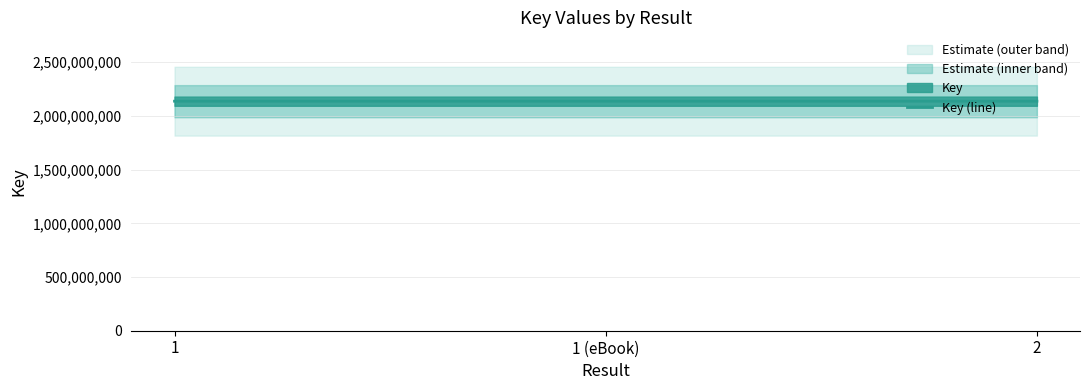

How many lines are shown in the chart?

1